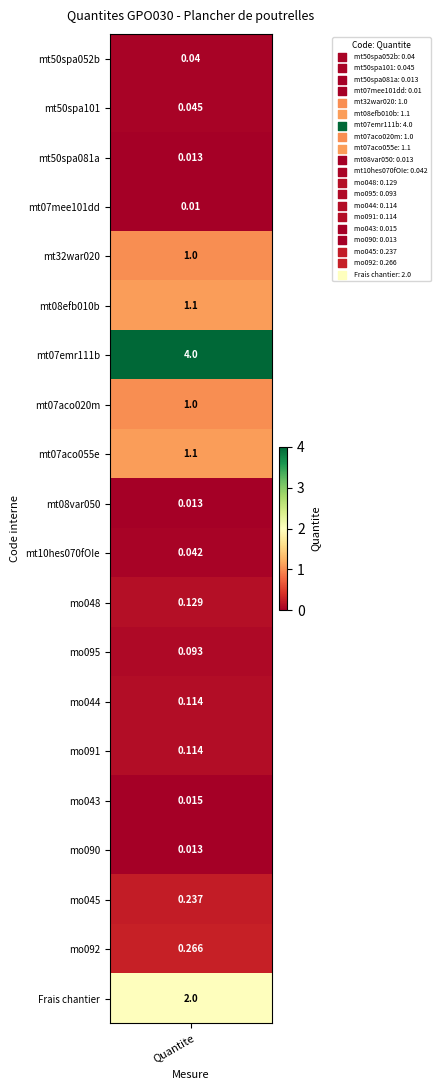

The value of mt50spa101 at 10 is 0.2. True or false?

False